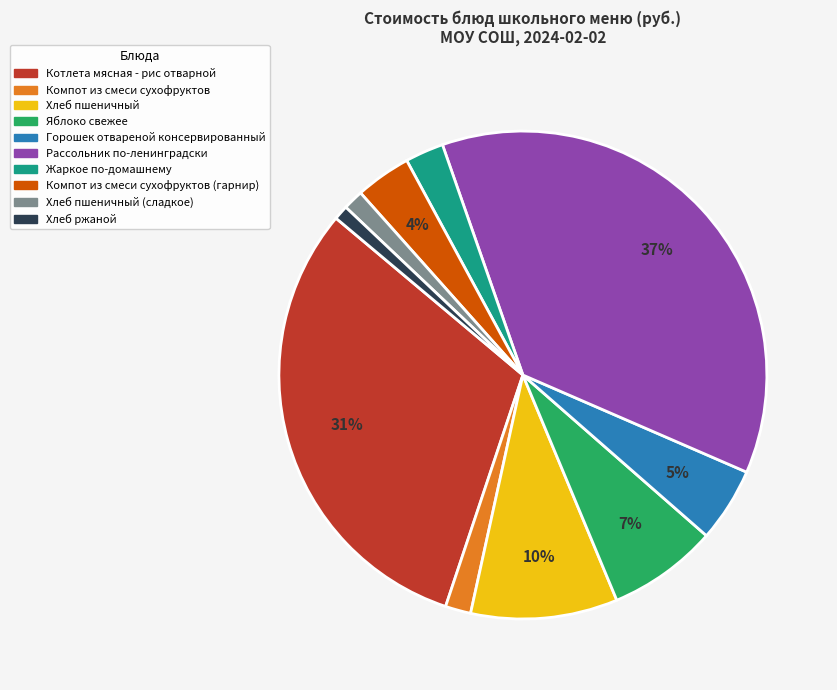

To the nearest percent, what is the average slice percentage?

10%